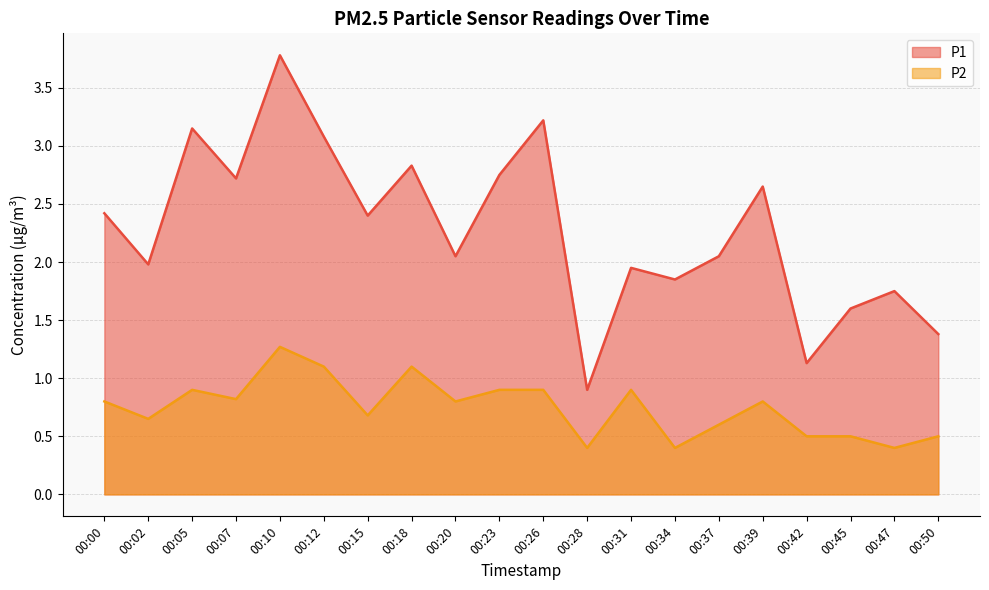

What is the highest value of the P1 series?

3.8